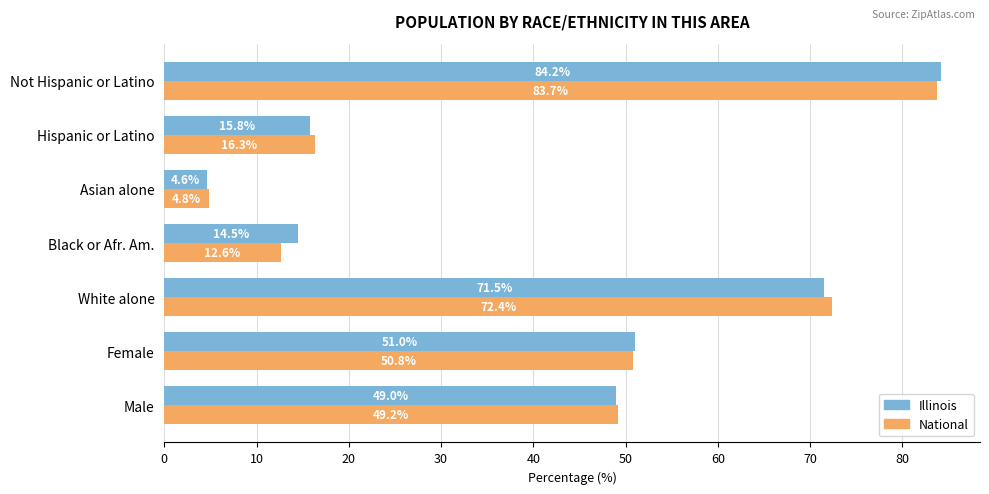

Is it true that National equals 1.6 at Asian alone?

False